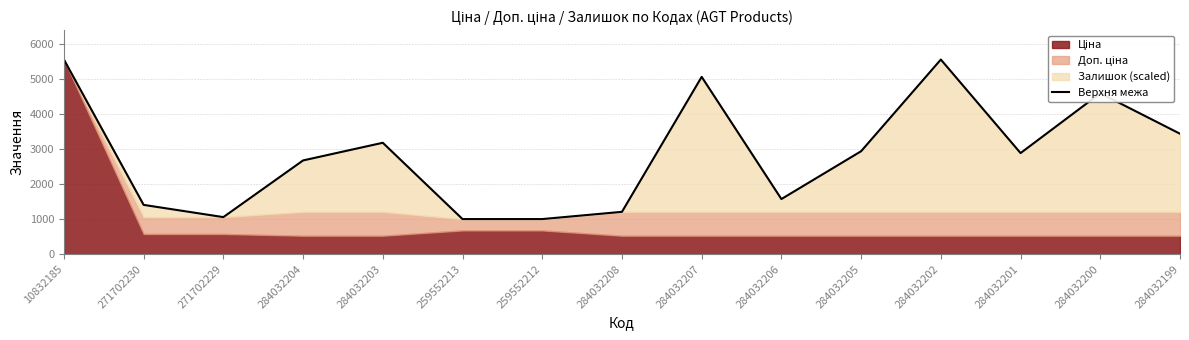

At which category does the chart reach its minimum across all series?

259552213